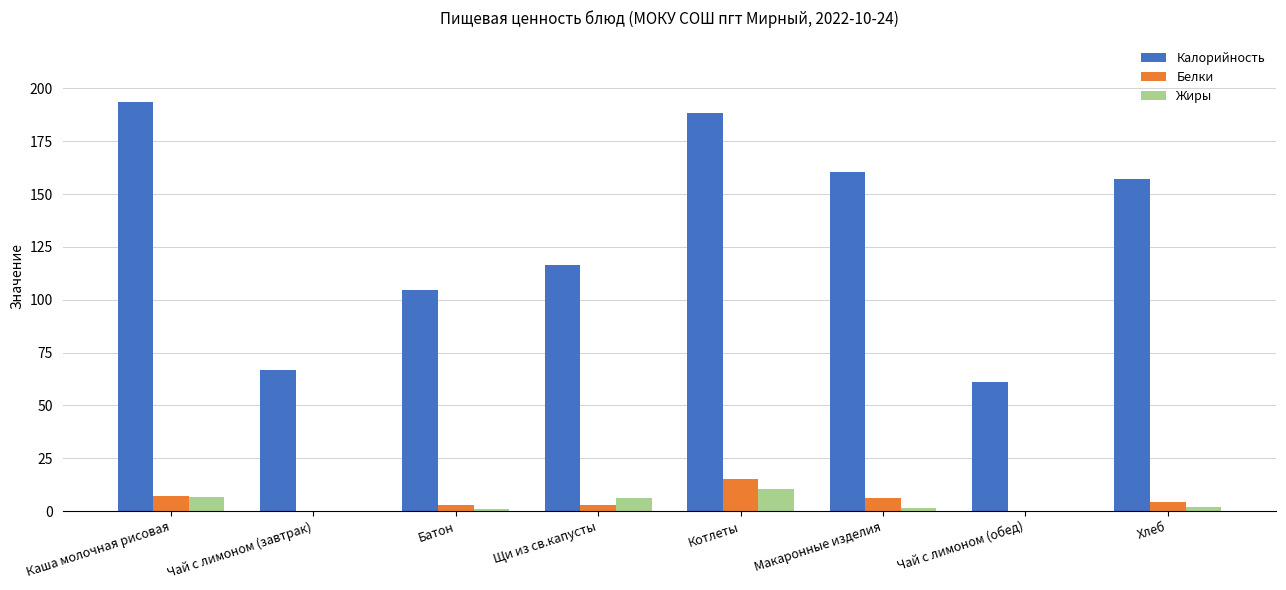

Count the number of categories in the chart.

8